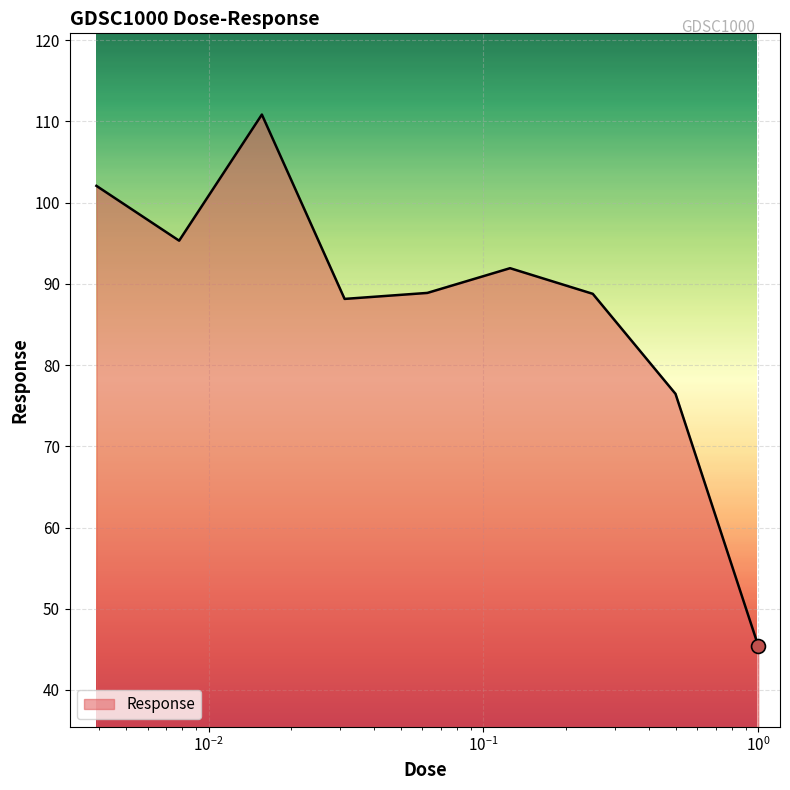

What is the greatest value displayed?

110.8